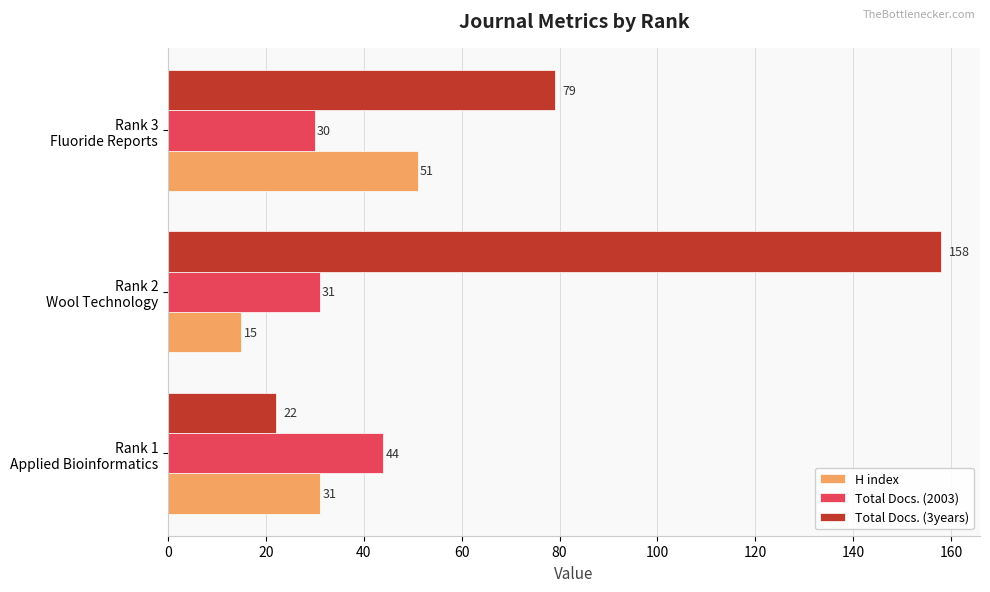

Which category has the highest value in the H index series?

Rank 3
Fluoride Reports